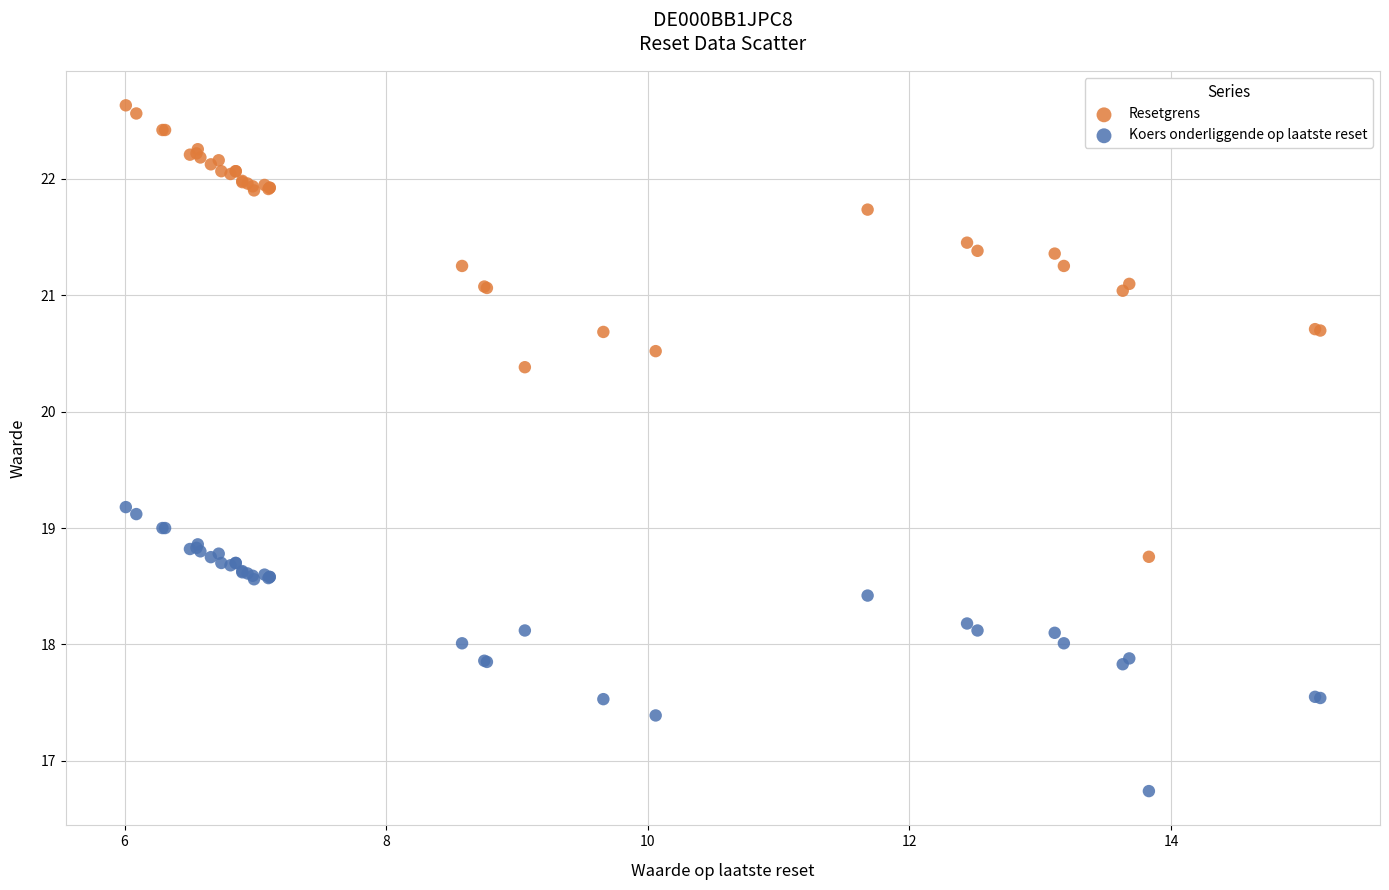

In the Resetgrens series, what Y value is closest to 20?

20.4